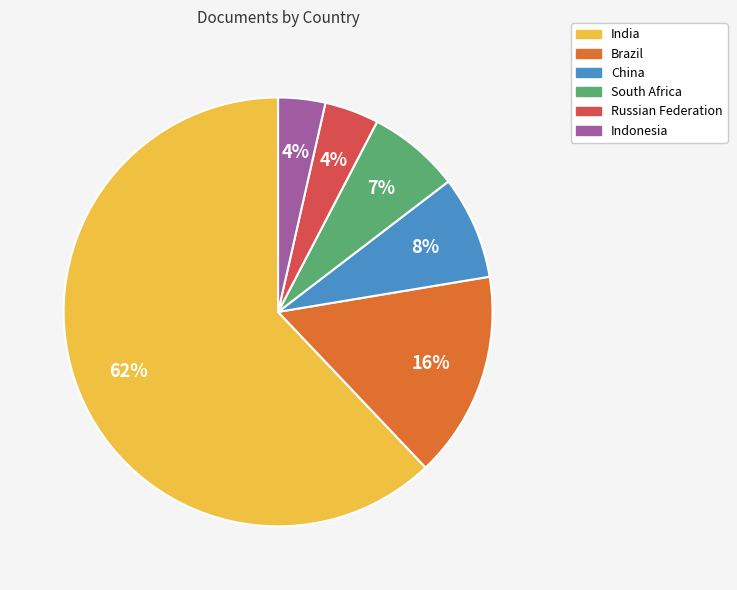

To the nearest percent, what percentage of the pie is Indonesia?

4%